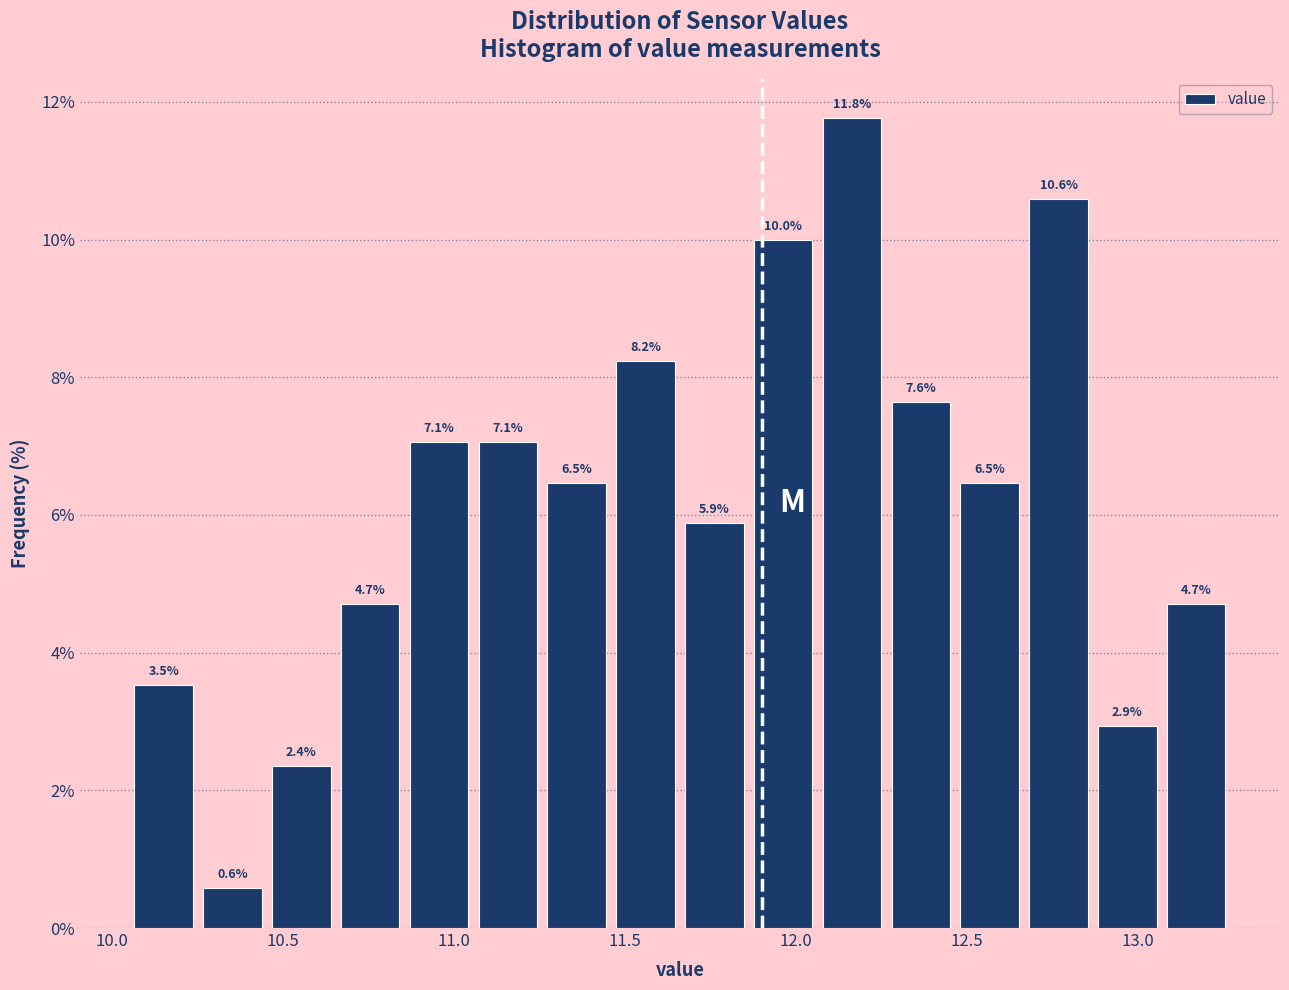

What is the height of the bar covering 12.25 to 12.45 on the x-axis? The bar edges are not printed on the chart, so give them approximately, as read against the axis.

7.6